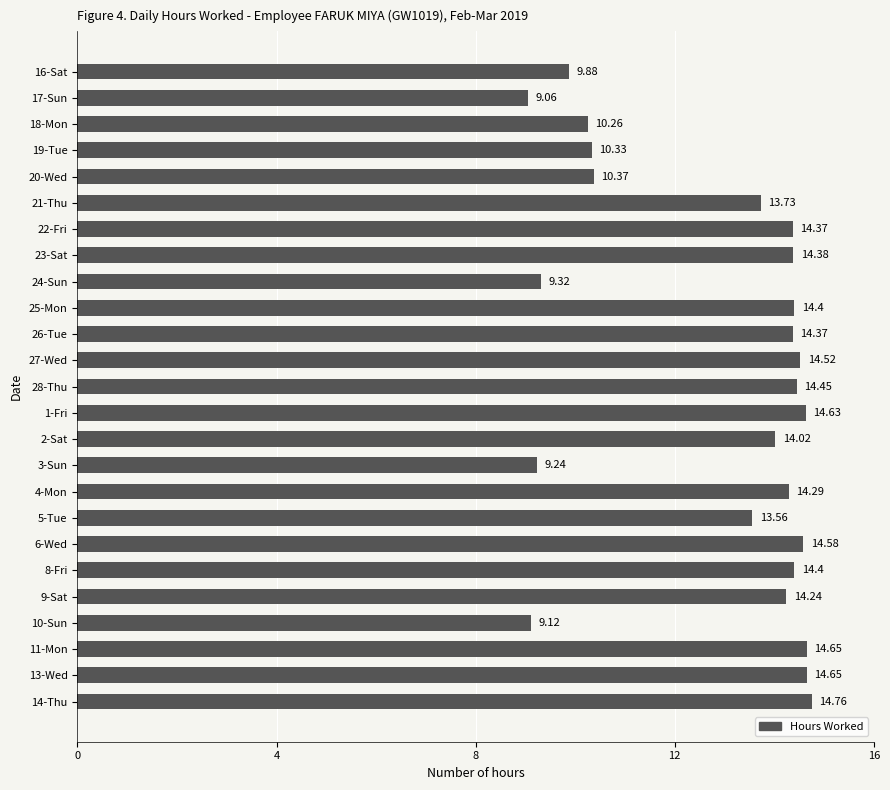

What is the ratio of the value at 21-Thu to the value at 10-Sun?

1.5